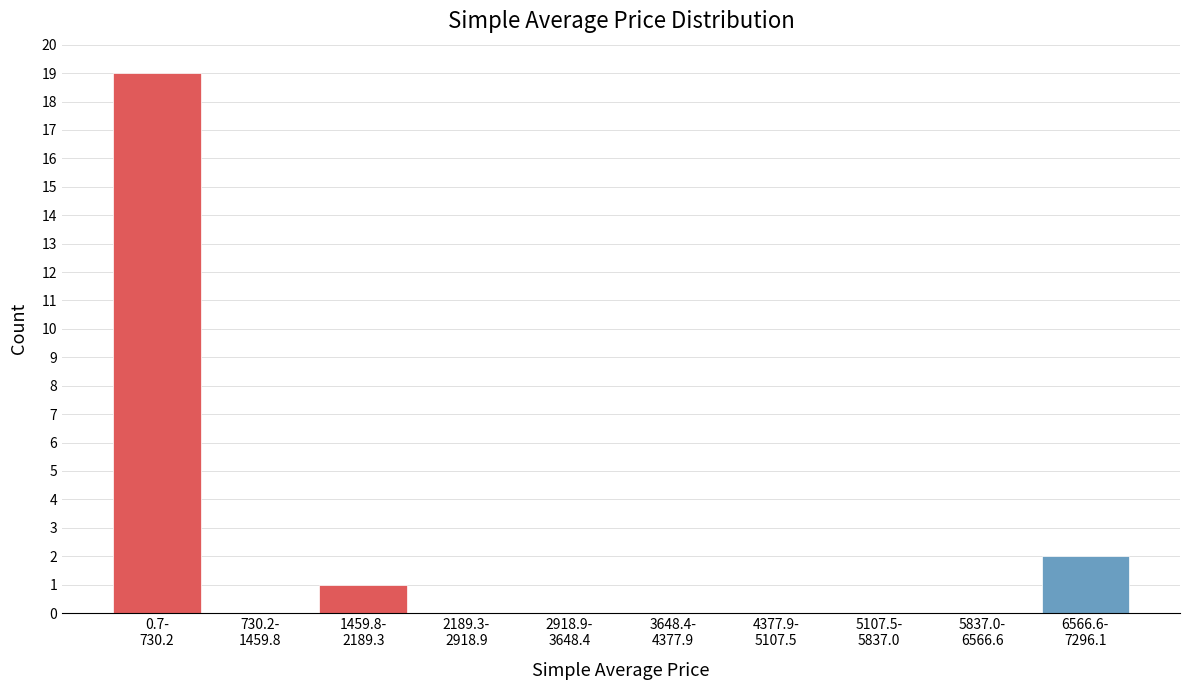

What is the greatest value displayed?

19